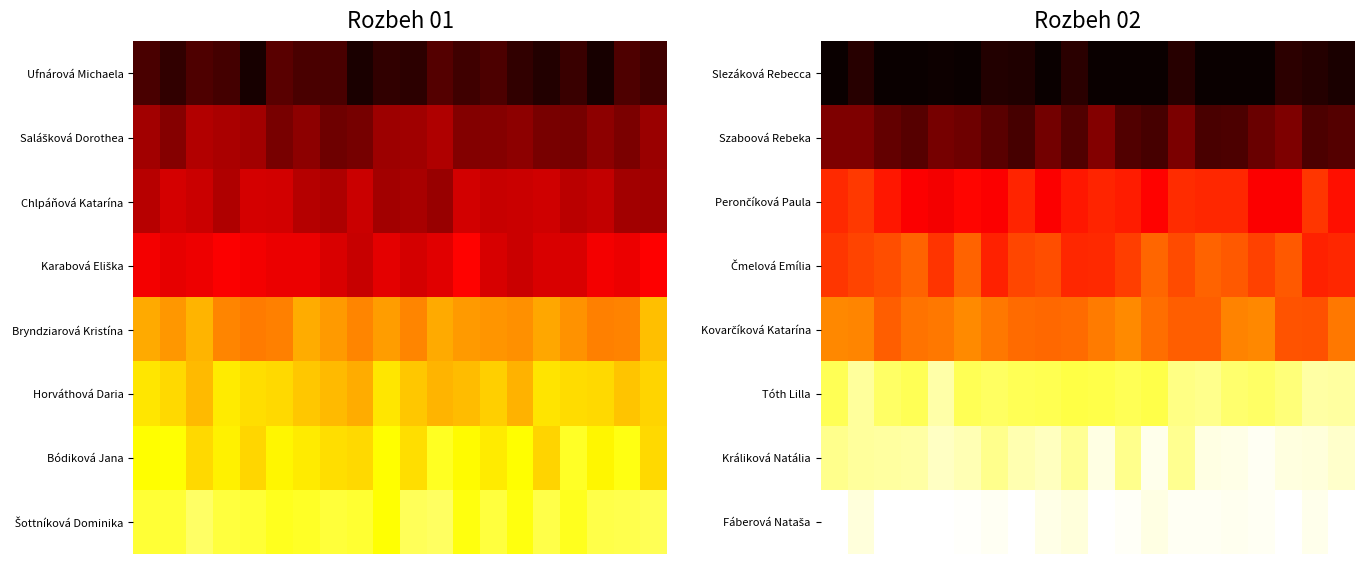

How many series are shown in this chart?

8